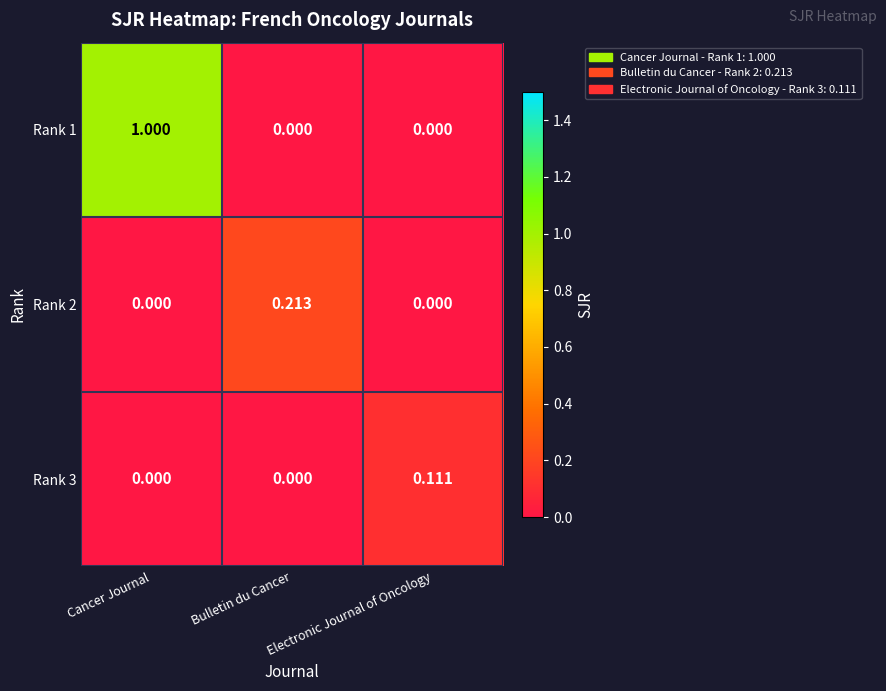

Which category has the highest value in the Rank 3 series?

Electronic Journal of Oncology